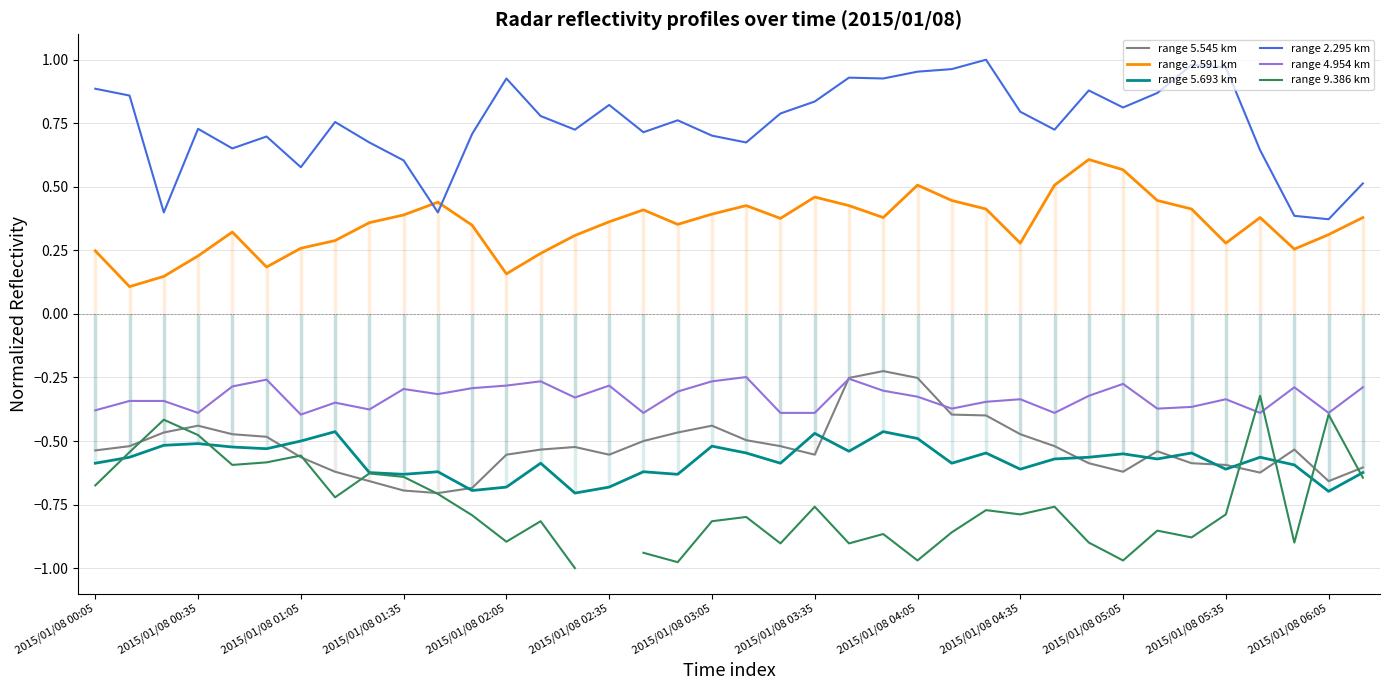

Which series has the largest total across all categories?

range 2.295 km